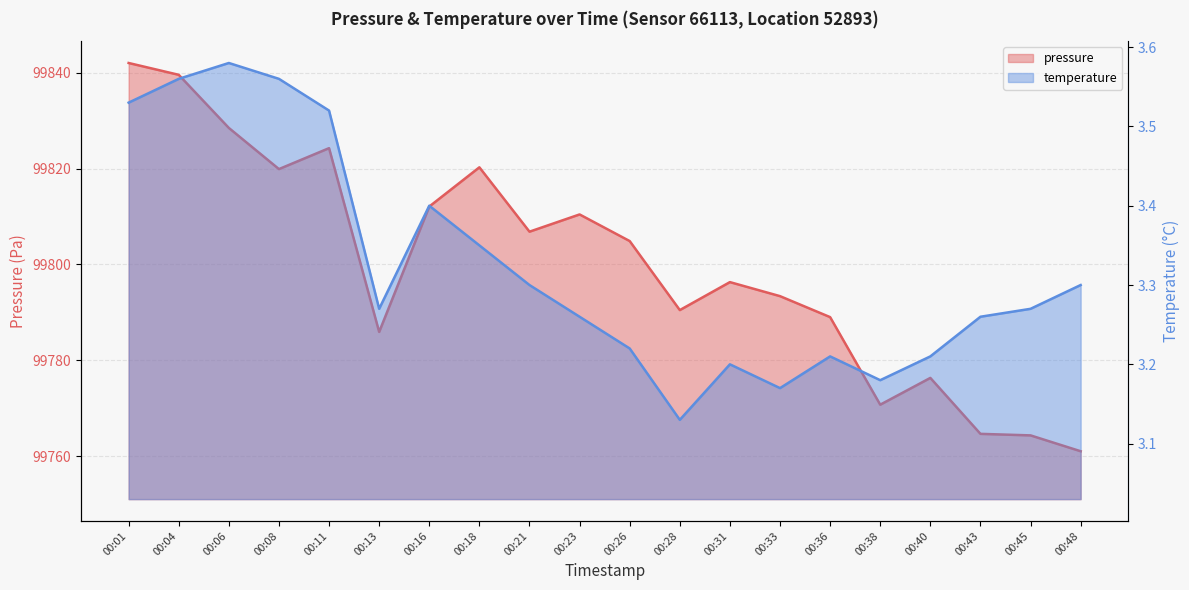

Reading left to right, what are all the values shown in this chart?

pressure: 99842.1	99839.6	99828.5	99819.9	99824.3	99785.9	99812.1	99820.3	99806.8	99810.4	99804.9	99790.5	99796.3	99793.4	99789.0	99770.7	99776.3	99764.6	99764.3	99761.0
temperature: 3.5	3.6	3.6	3.6	3.5	3.3	3.4	3.4	3.3	3.3	3.2	3.1	3.2	3.2	3.2	3.2	3.2	3.3	3.3	3.3